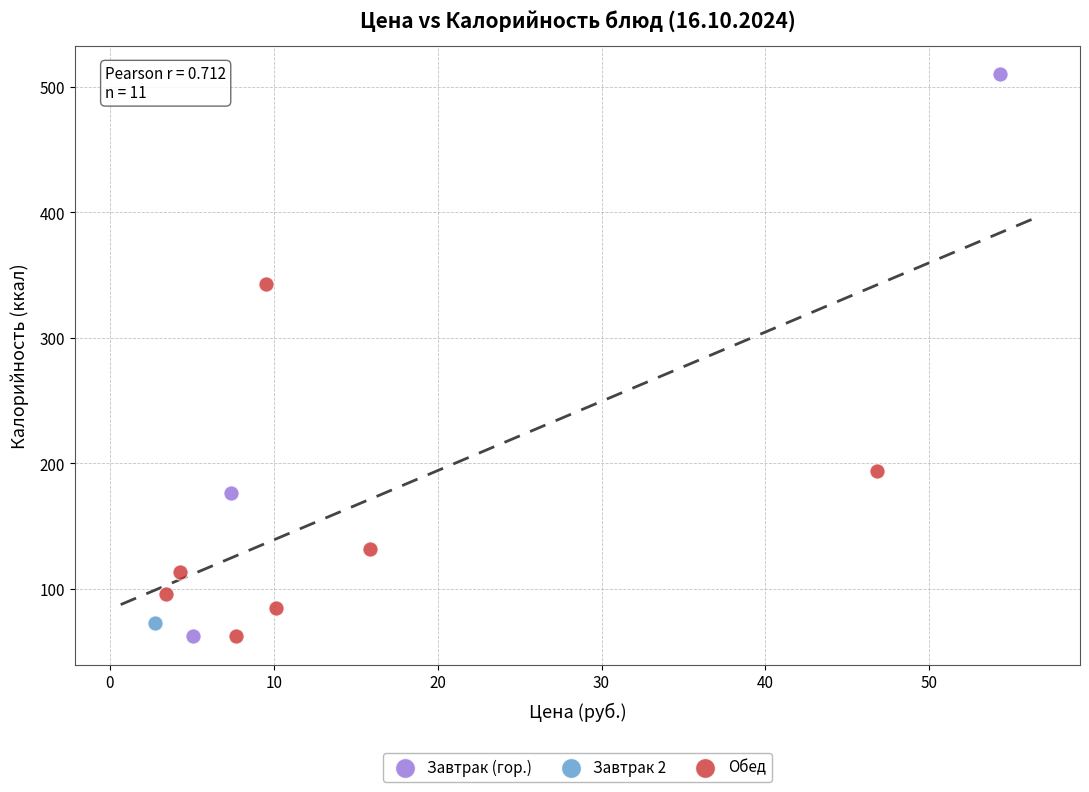

Which series contains the highest Y value?

Завтрак (гор.)